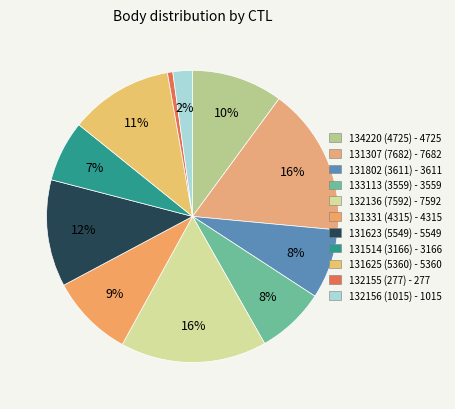

Rank the categories by value from lowest to highest.

132155 (277), 132156 (1015), 131514 (3166), 133113 (3559), 131802 (3611), 131331 (4315), 134220 (4725), 131625 (5360), 131623 (5549), 132136 (7592), 131307 (7682)